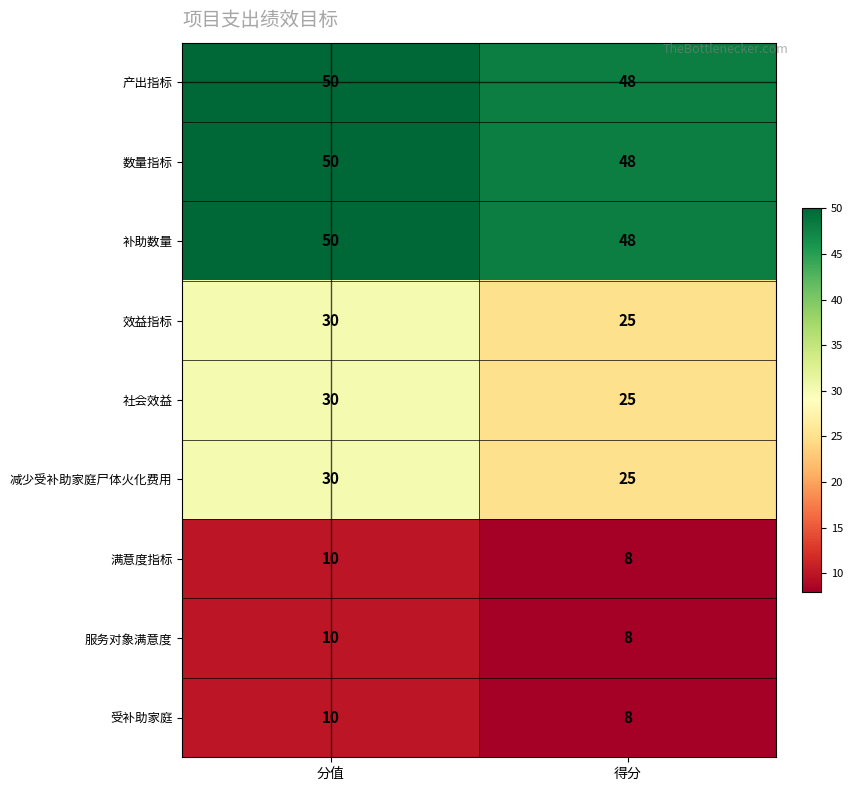

What is the total value across all series at 分值?

270